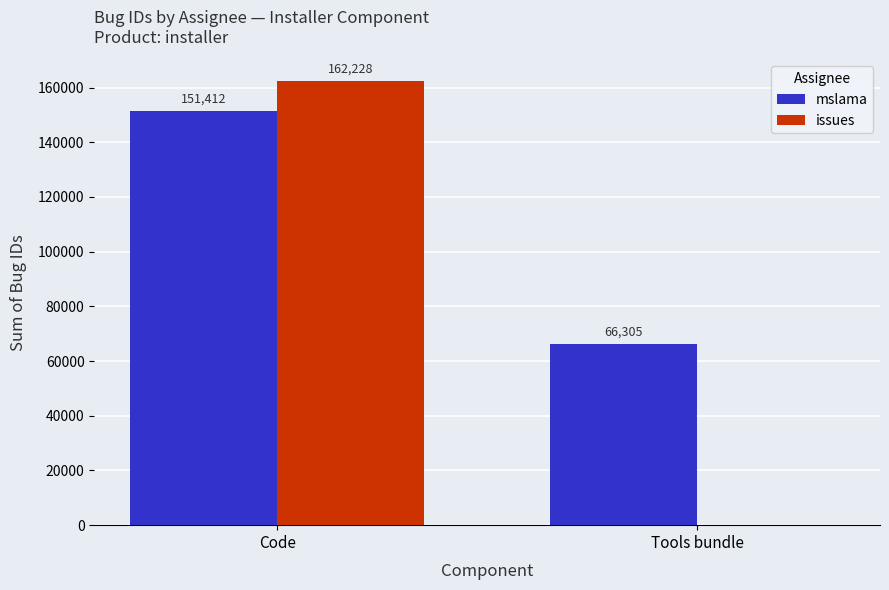

Does the chart contain stacked bars?

No